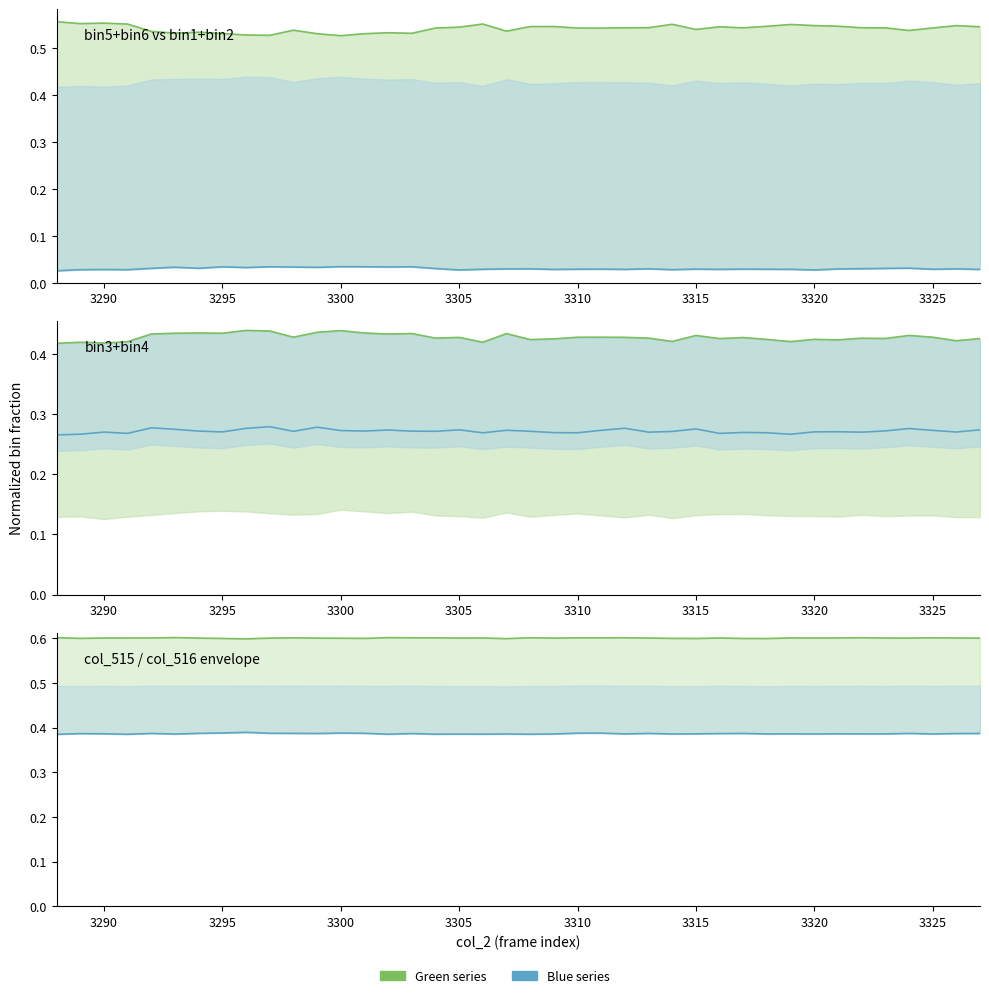

Is it true that Lower bin ratio equals 0.1 at 29?

False